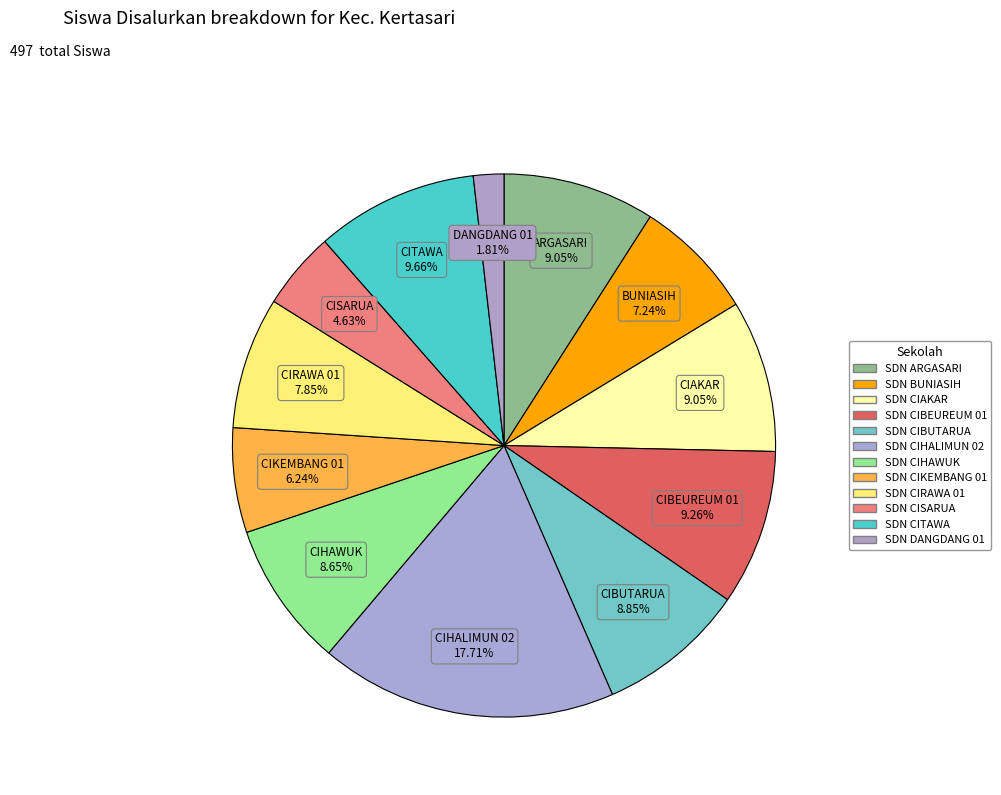

Is there any slice that represents more than half of the pie?

No